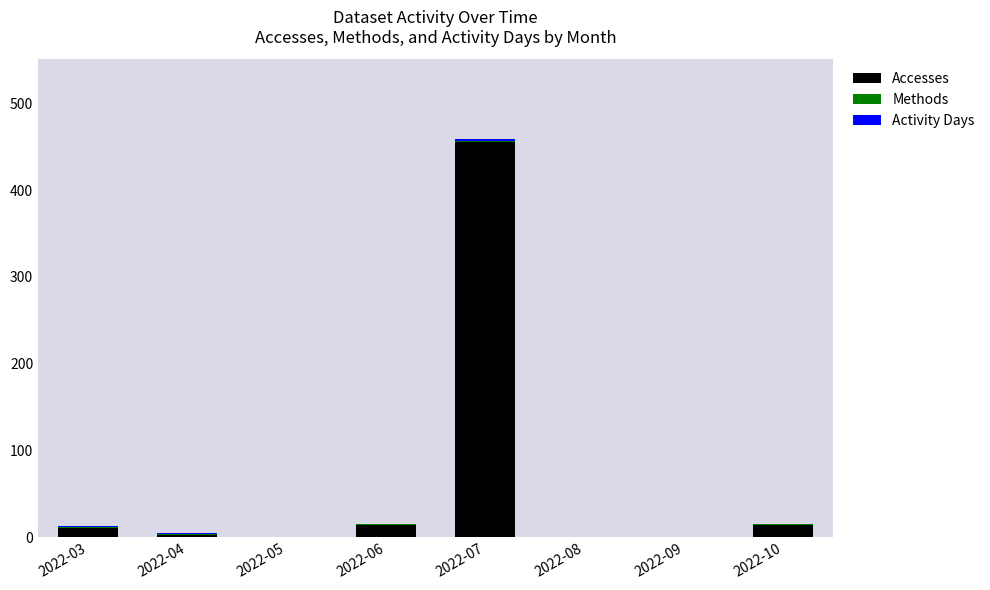

At which category is the sum across all series the highest?

2022-07